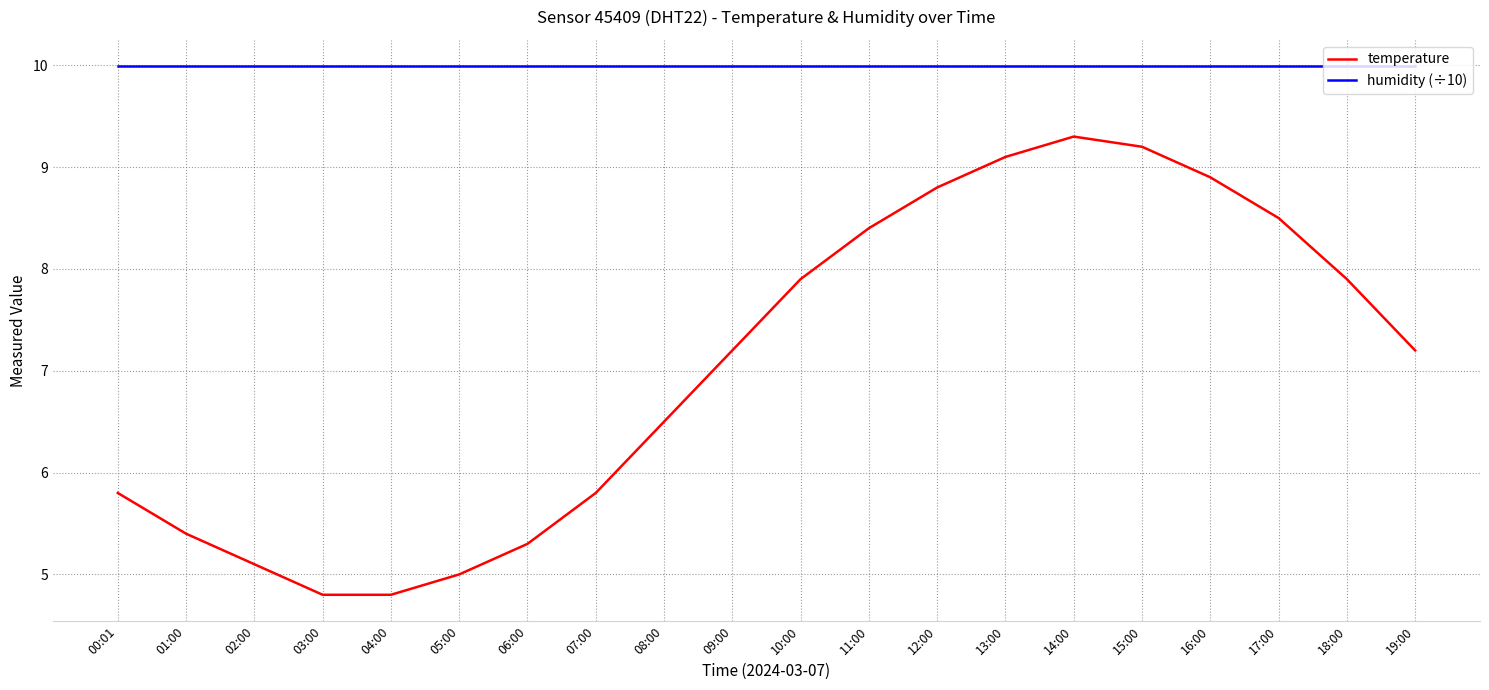

True or false: temperature has a value of 4.3 at 17:00.

False